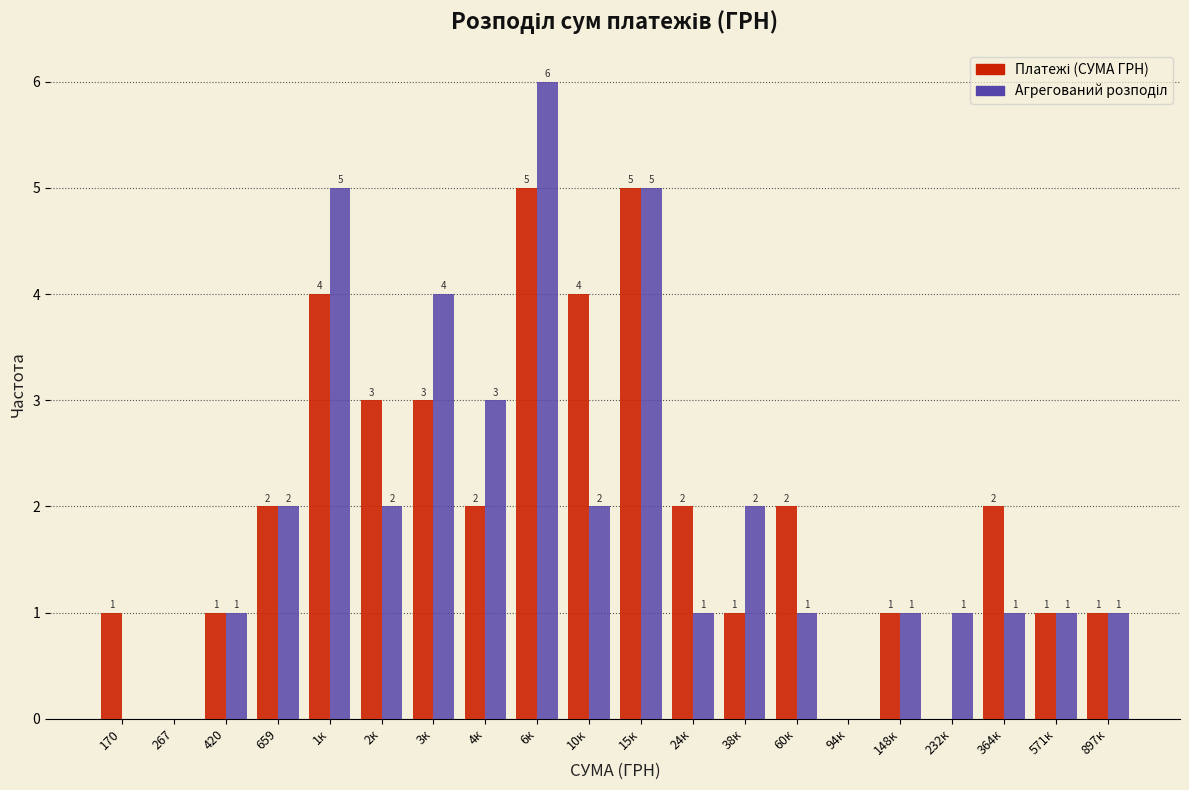

At which category is the sum across all series the highest?

6к